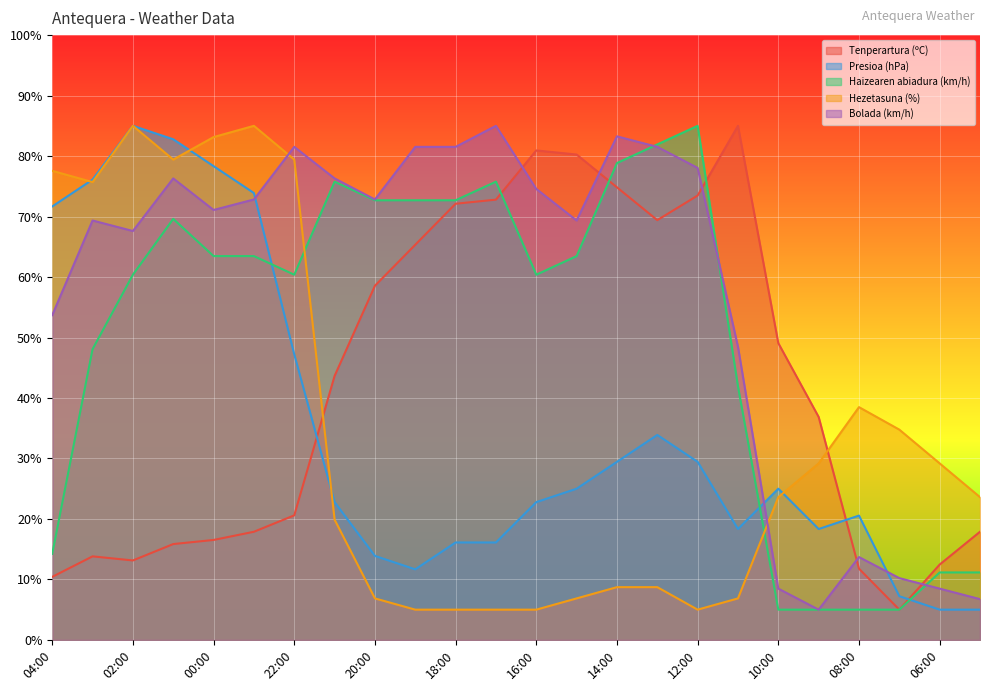

What is the smallest value displayed?

5.0